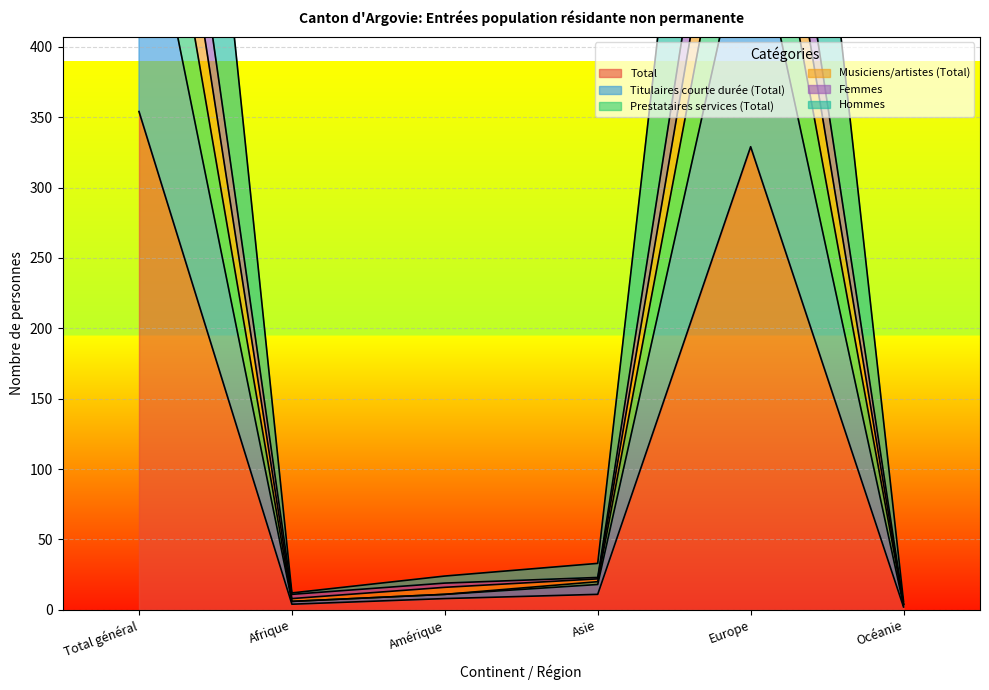

Reading left to right, transcribe all the data shown in this chart.

Total: 354	4	8	11	329	2
Titulaires courte durée (Total): 543	6	11	18	505	3
Prestataires services (Total): 637	6	11	20	596	4
Musiciens/artistes (Total): 775	11	19	23	718	4
Femmes: 707	8	16	22	657	4
Hommes: 1061	12	24	33	986	6